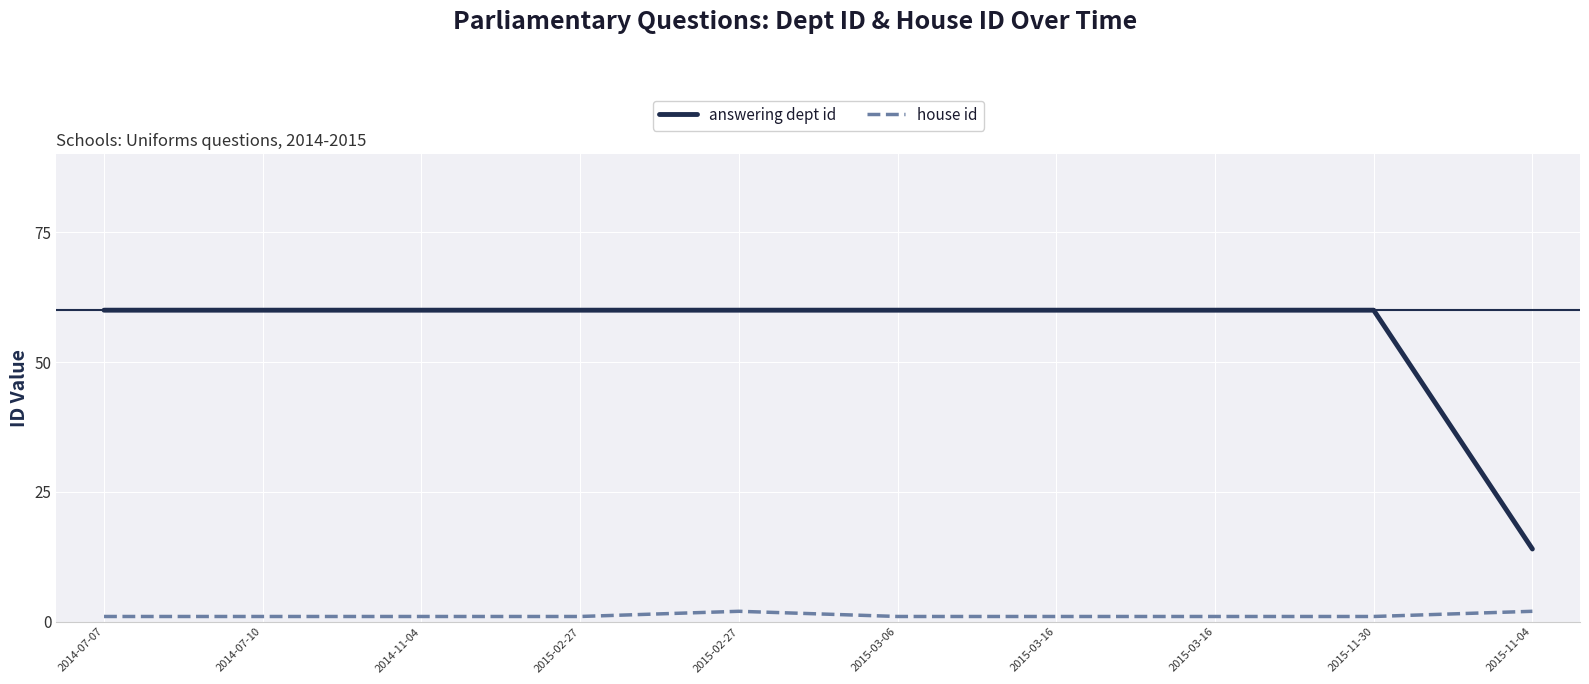

How many lines are shown in the chart?

2